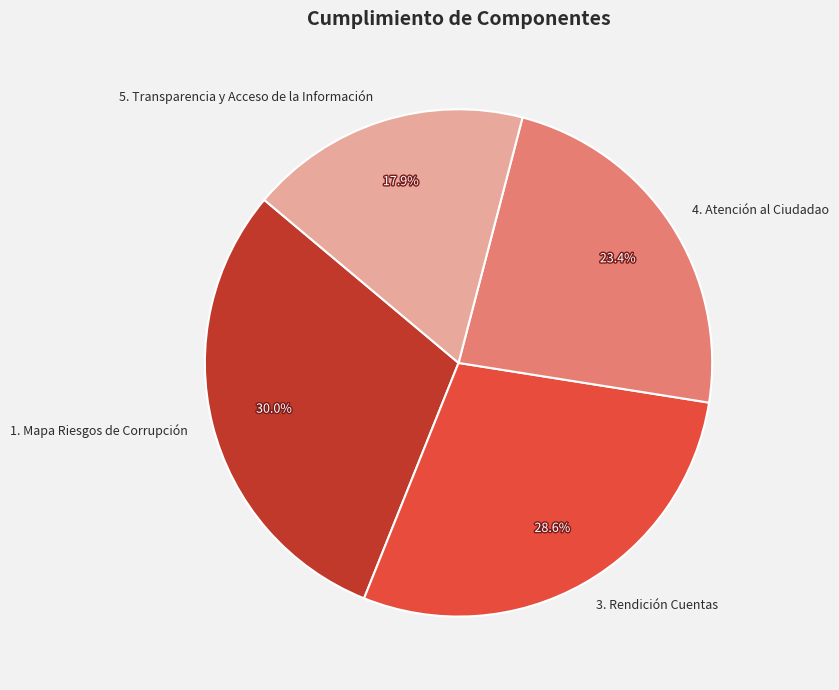

How many segments does this pie chart have?

4